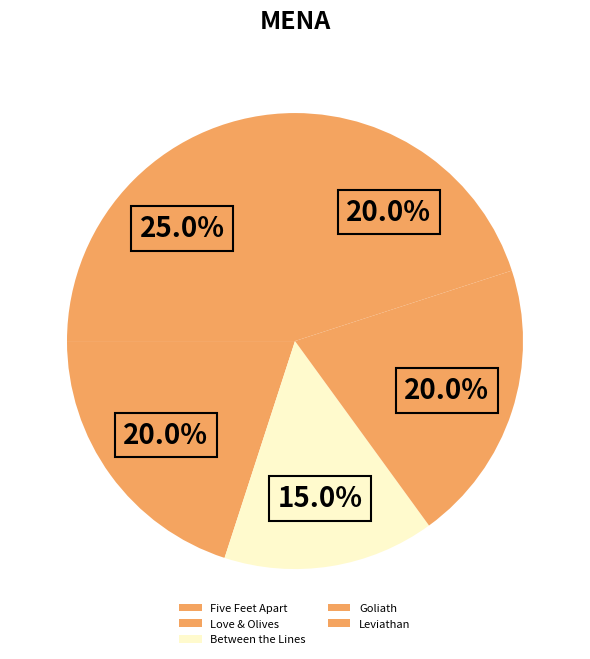

To the nearest percent, what portion does Leviathan represent?

20%